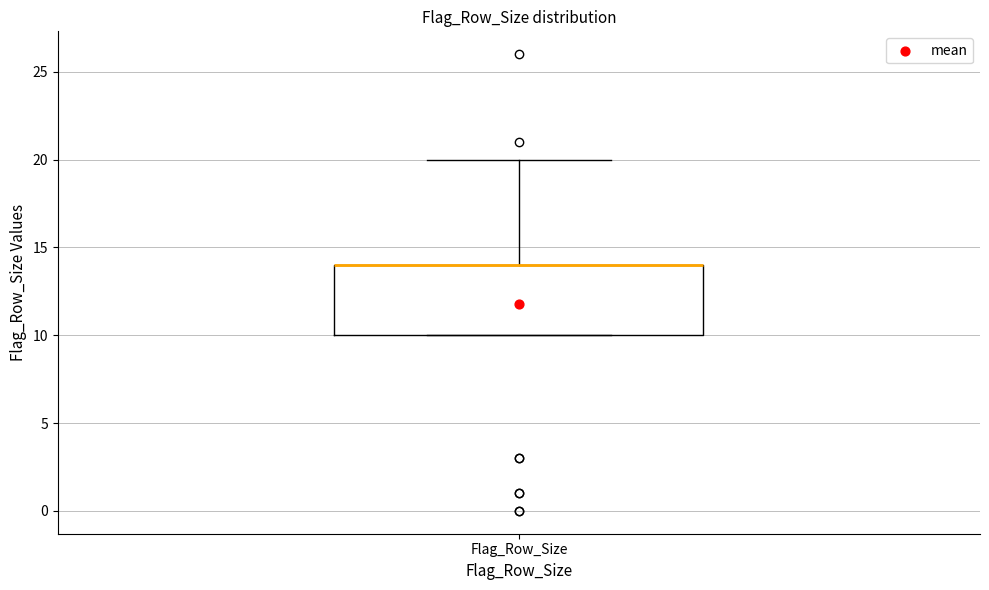

Read this box plot against the y-axis: the position of the median line, the range covered by the box, and the ends of both whiskers. The values are not printed on the chart, so give them approximately, as read against the axis.

median 14 (drawn on the box's upper edge), box 10 to 14, whiskers 10 to 20